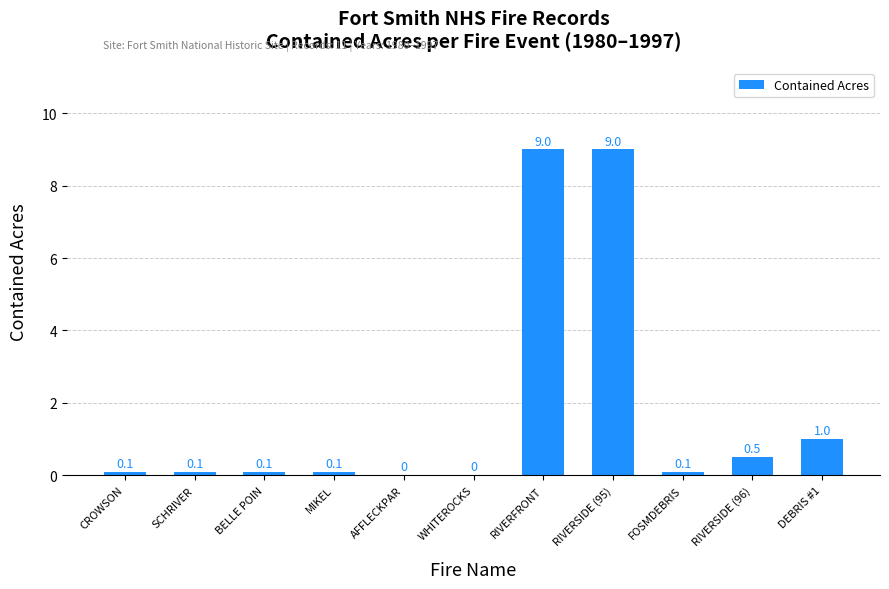

Does the chart contain stacked bars?

No